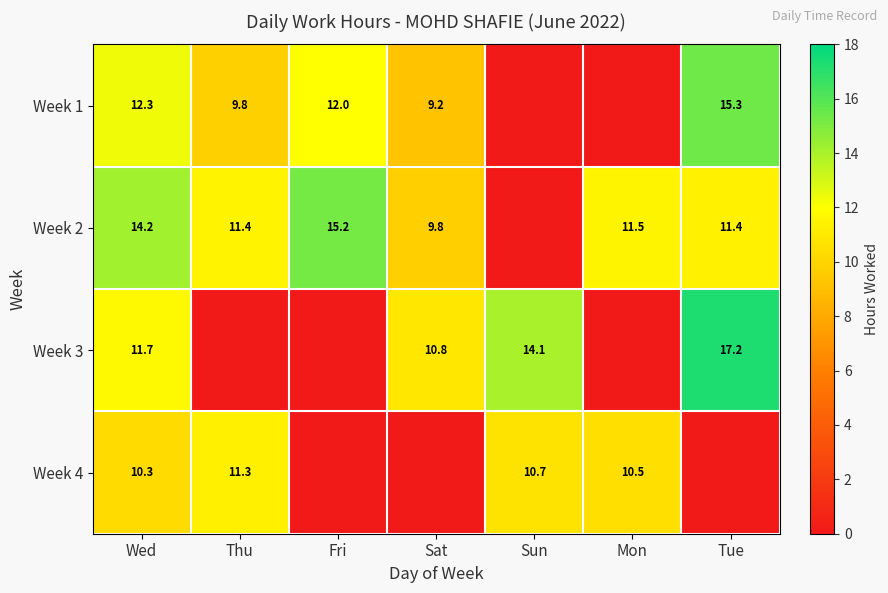

What is the total value across all series at Mon?

22.0